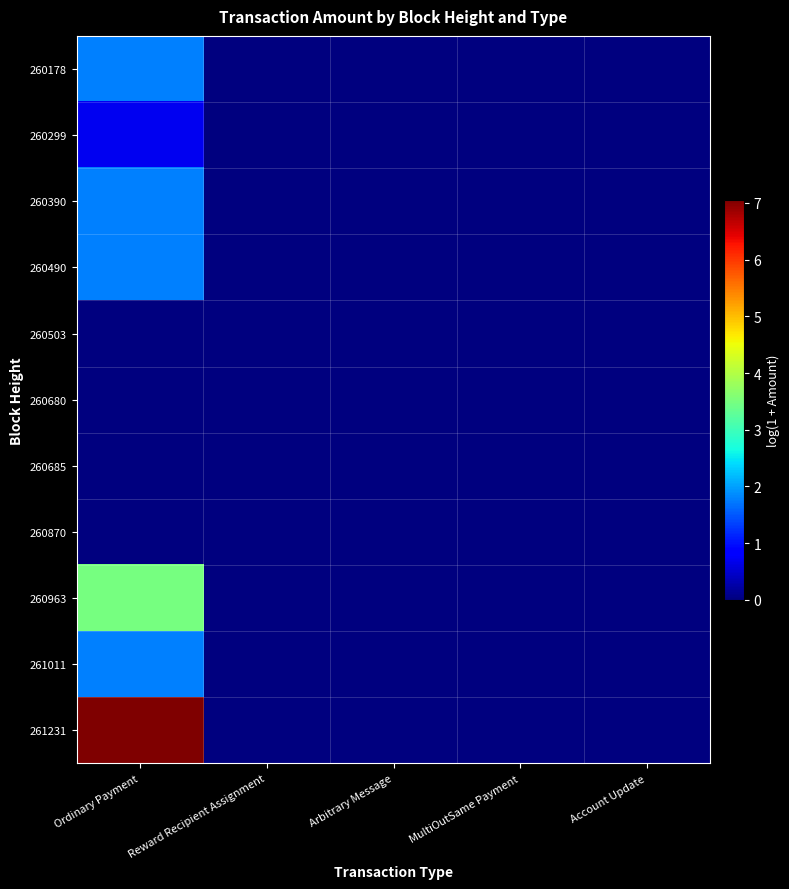

Reading left to right, list all the values displayed in this chart.

260178: Ordinary Payment=1.8	Reward Recipient Assignment=0.0	Arbitrary Message=0.0	MultiOutSame Payment=0.0	Account Update=0.0
260299: Ordinary Payment=0.7	Reward Recipient Assignment=0.0	Arbitrary Message=0.0	MultiOutSame Payment=0.0	Account Update=0.0
260390: Ordinary Payment=1.8	Reward Recipient Assignment=0.0	Arbitrary Message=0.0	MultiOutSame Payment=0.0	Account Update=0.0
260490: Ordinary Payment=1.8	Reward Recipient Assignment=0.0	Arbitrary Message=0.0	MultiOutSame Payment=0.0	Account Update=0.0
260503: Ordinary Payment=0.0	Reward Recipient Assignment=0.0	Arbitrary Message=0.0	MultiOutSame Payment=0.0	Account Update=0.0
260680: Ordinary Payment=0.0	Reward Recipient Assignment=0.0	Arbitrary Message=0.0	MultiOutSame Payment=0.0	Account Update=0.0
260685: Ordinary Payment=0.0	Reward Recipient Assignment=0.0	Arbitrary Message=0.0	MultiOutSame Payment=0.0	Account Update=0.0
260870: Ordinary Payment=0.0	Reward Recipient Assignment=0.0	Arbitrary Message=0.0	MultiOutSame Payment=0.0	Account Update=0.0
260963: Ordinary Payment=3.5	Reward Recipient Assignment=0.0	Arbitrary Message=0.0	MultiOutSame Payment=0.0	Account Update=0.0
261011: Ordinary Payment=1.8	Reward Recipient Assignment=0.0	Arbitrary Message=0.0	MultiOutSame Payment=0.0	Account Update=0.0
261231: Ordinary Payment=7.1	Reward Recipient Assignment=0.0	Arbitrary Message=0.0	MultiOutSame Payment=0.0	Account Update=0.0